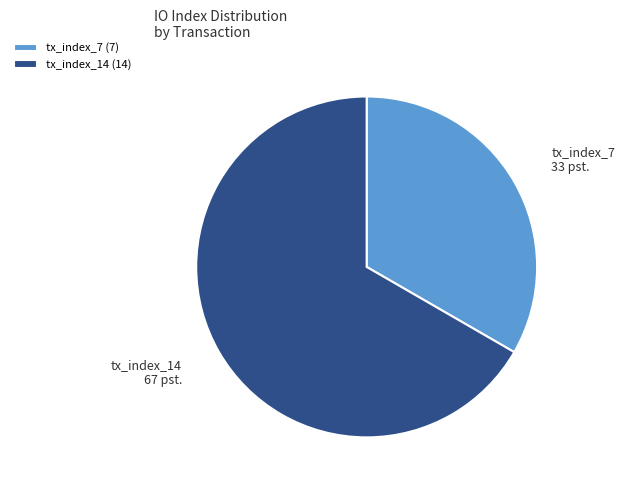

How many segments does this pie chart have?

2